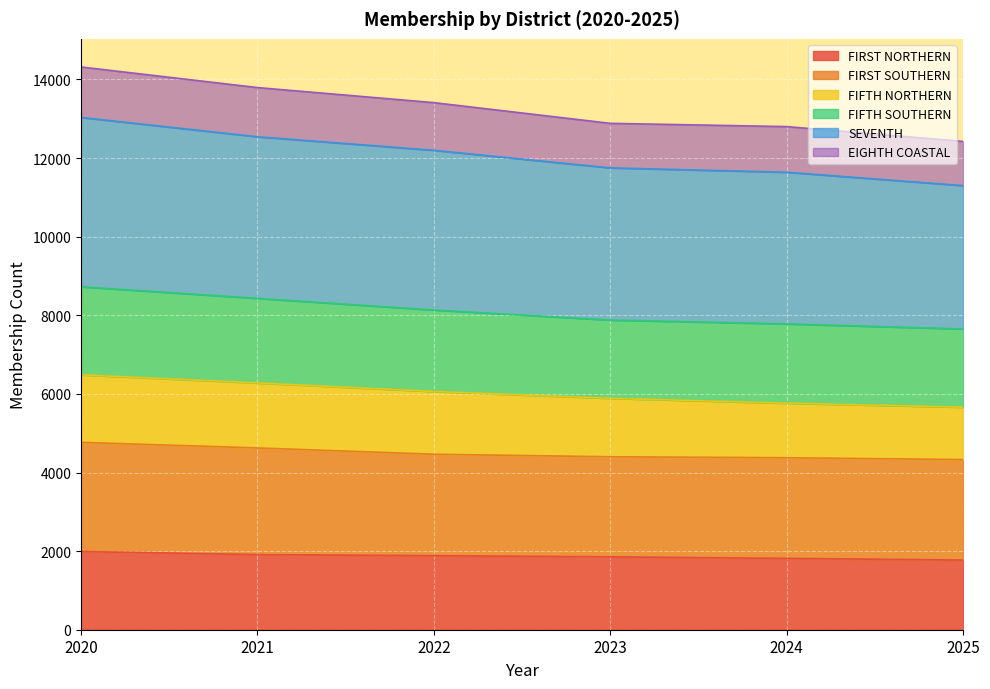

What is the minimum value for FIRST NORTHERN?

1773